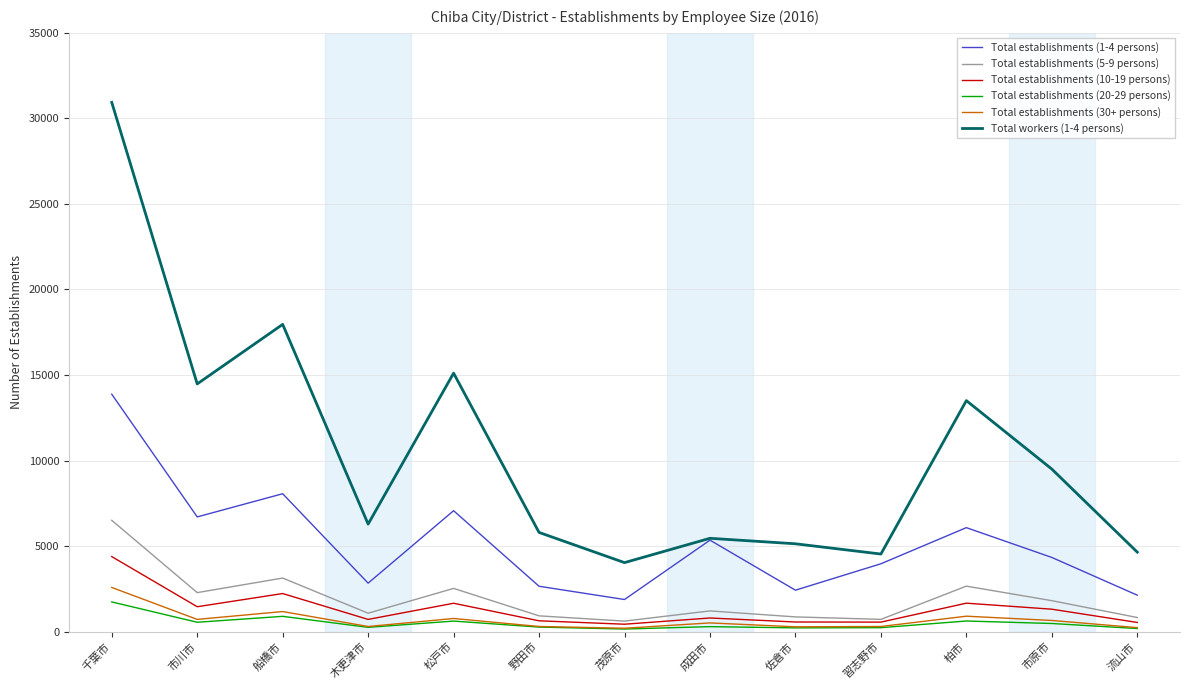

How many distinct data groups are displayed?

6